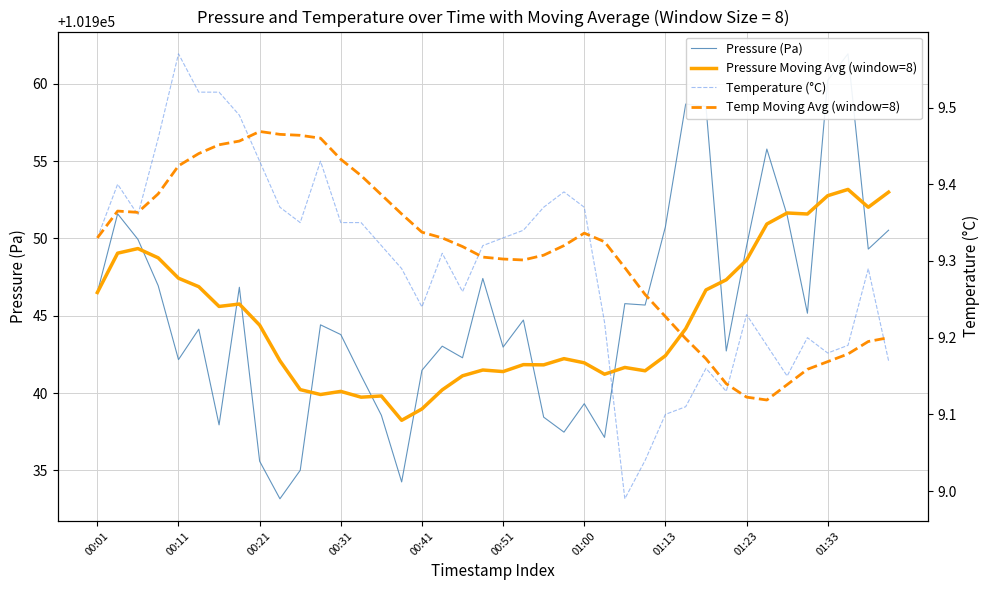

How many distinct data groups are displayed?

4